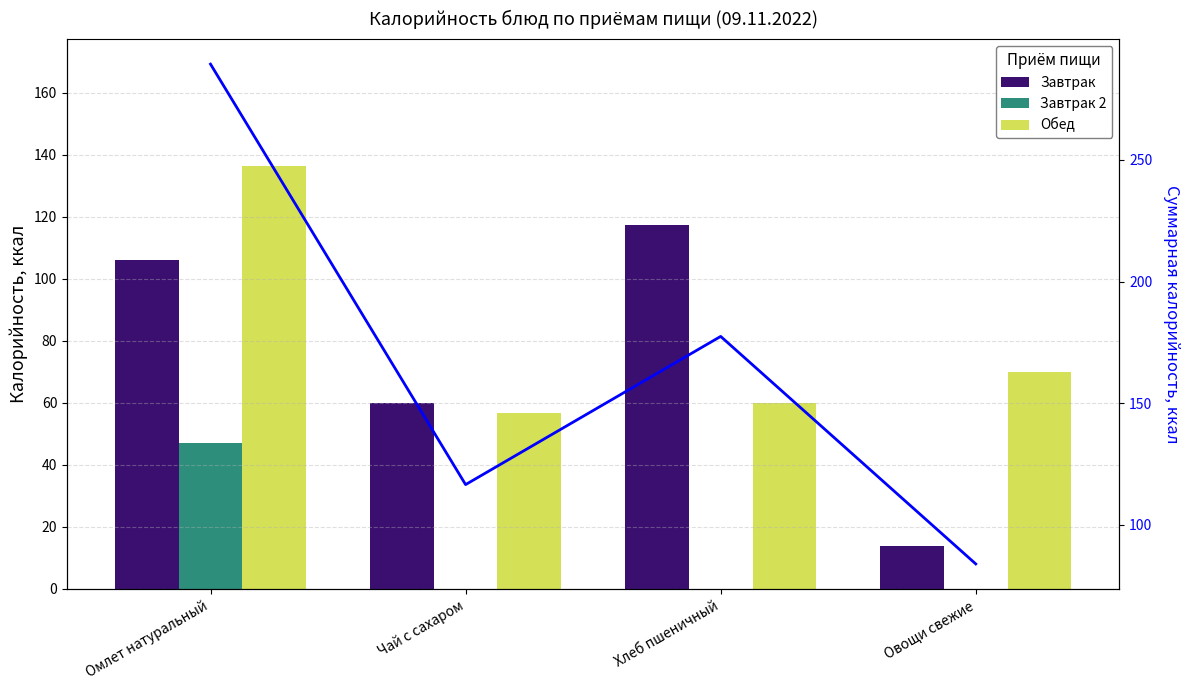

Rank the series by their maximum value, from highest to lowest.

Сумма калорий, Обед, Завтрак, Завтрак 2